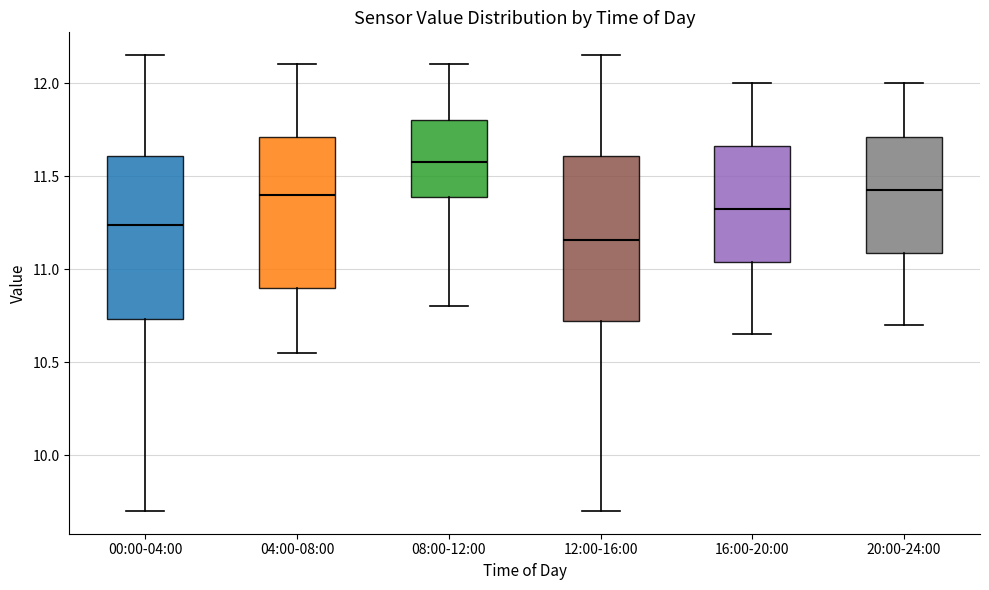

Reading left to right, transcribe this box plot: for each box, give where its median line is, the range the box spans, and where its two whiskers end, as read against the y-axis. The values are not printed on the chart, so give them approximately, as read against the axis.

00:00-04:00: median 11.25, box 10.75 to 11.60, whiskers 9.70 to 12.15
04:00-08:00: median 11.40, box 10.90 to 11.70, whiskers 10.55 to 12.10
08:00-12:00: median 11.60, box 11.40 to 11.80, whiskers 10.80 to 12.10
12:00-16:00: median 11.15, box 10.70 to 11.60, whiskers 9.70 to 12.15
16:00-20:00: median 11.35, box 11.05 to 11.65, whiskers 10.65 to 12.00
20:00-24:00: median 11.45, box 11.10 to 11.70, whiskers 10.70 to 12.00